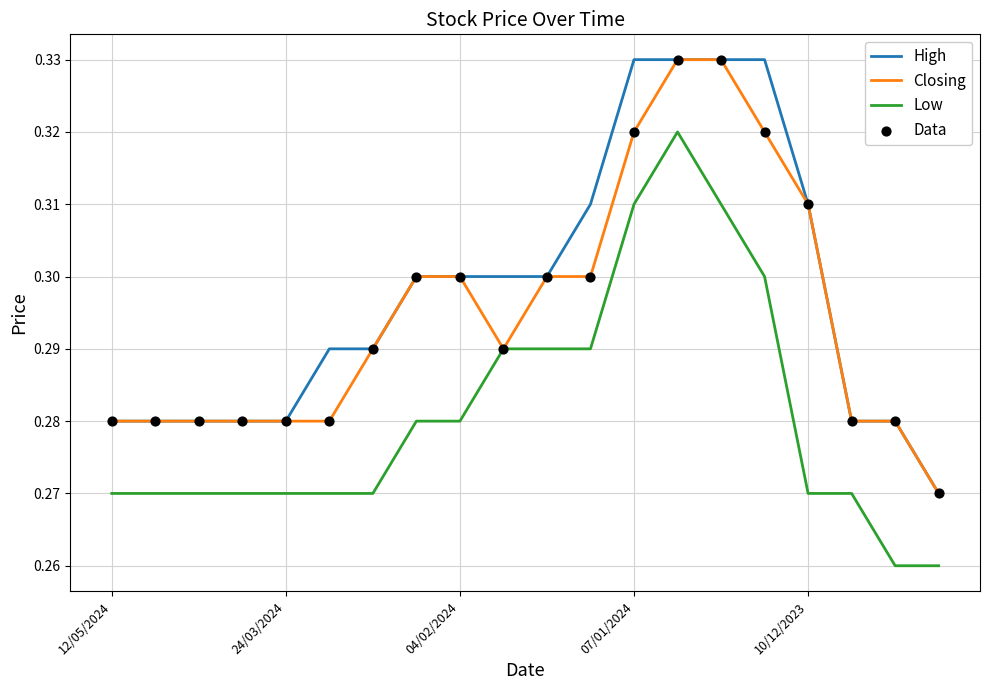

Rank the series by their average value, from lowest to highest.

Low, Closing, High